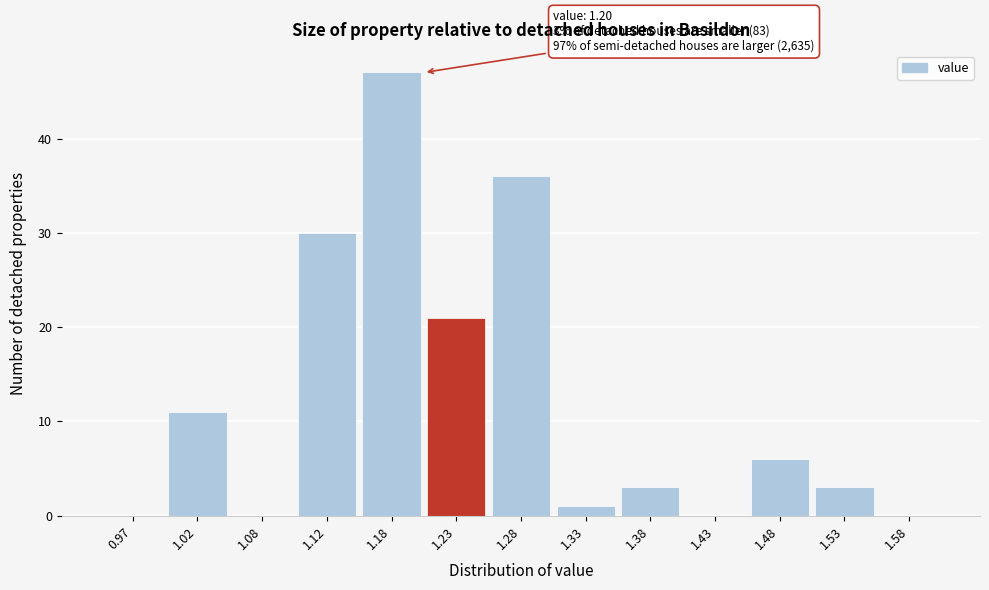

Over which range of the x-axis is the bar tallest?

1.15 to 1.20